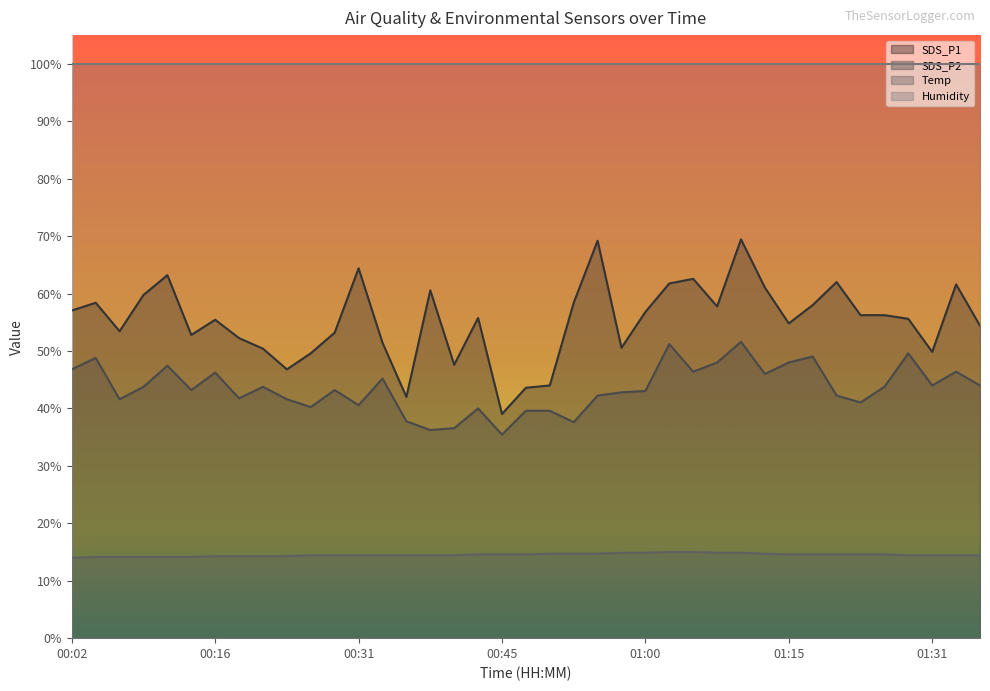

At which category does SDS_P2 reach its first local peak?

00:04